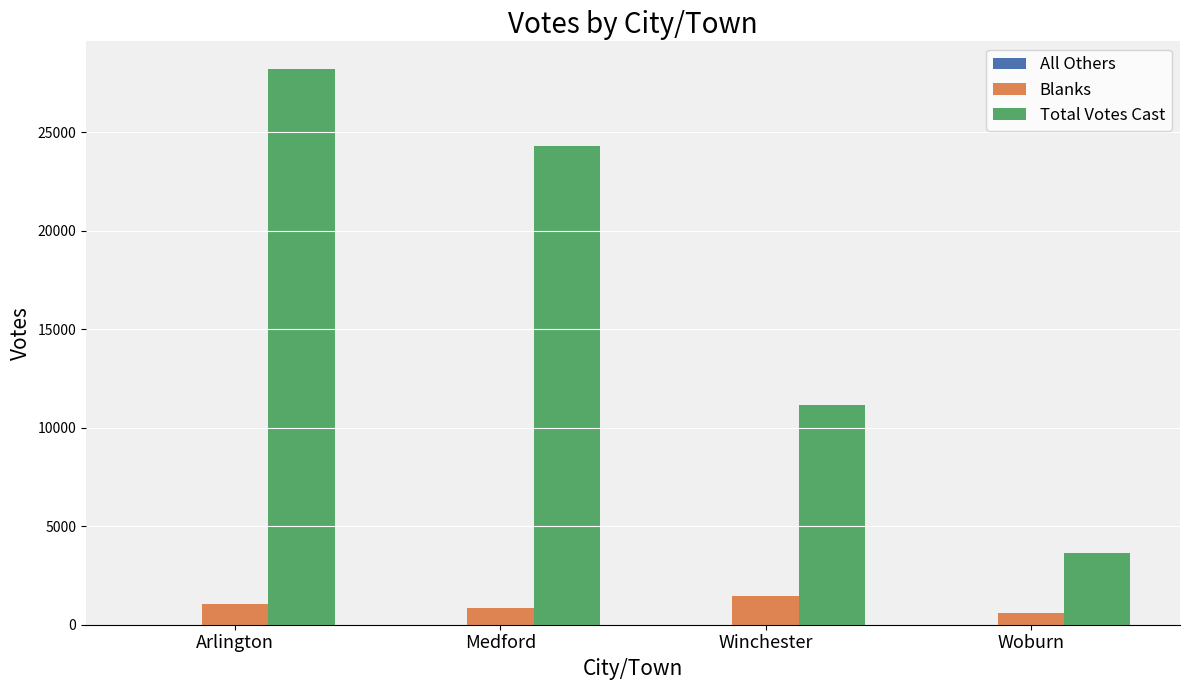

Are the bars grouped side by side (vs. stacked)?

Yes